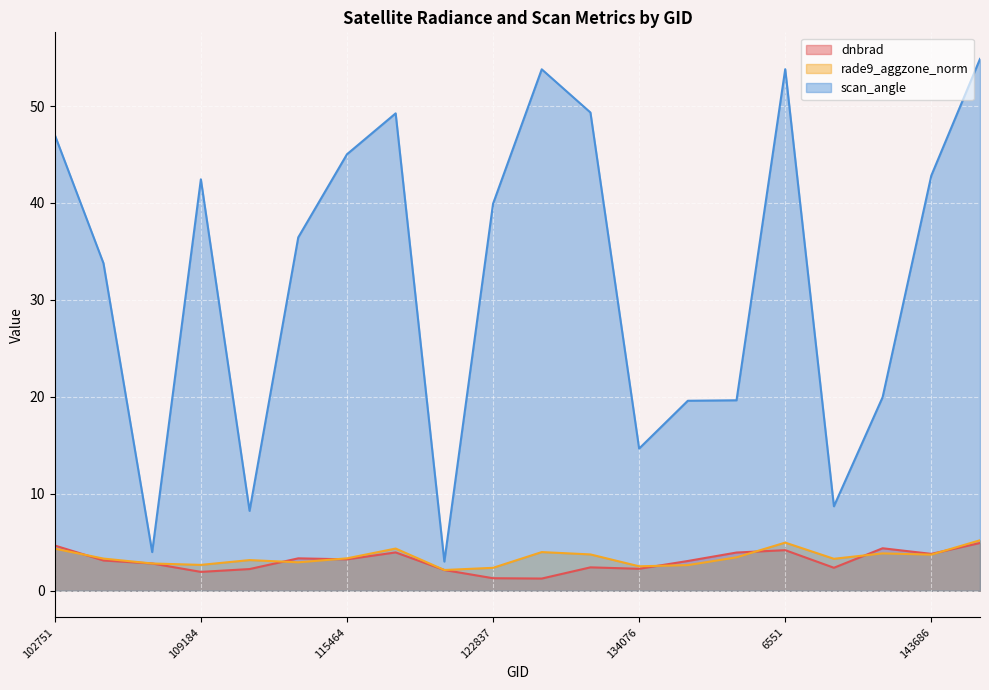

True or false: rade9_aggzone_norm has a value of 3.2 at 109895.

True